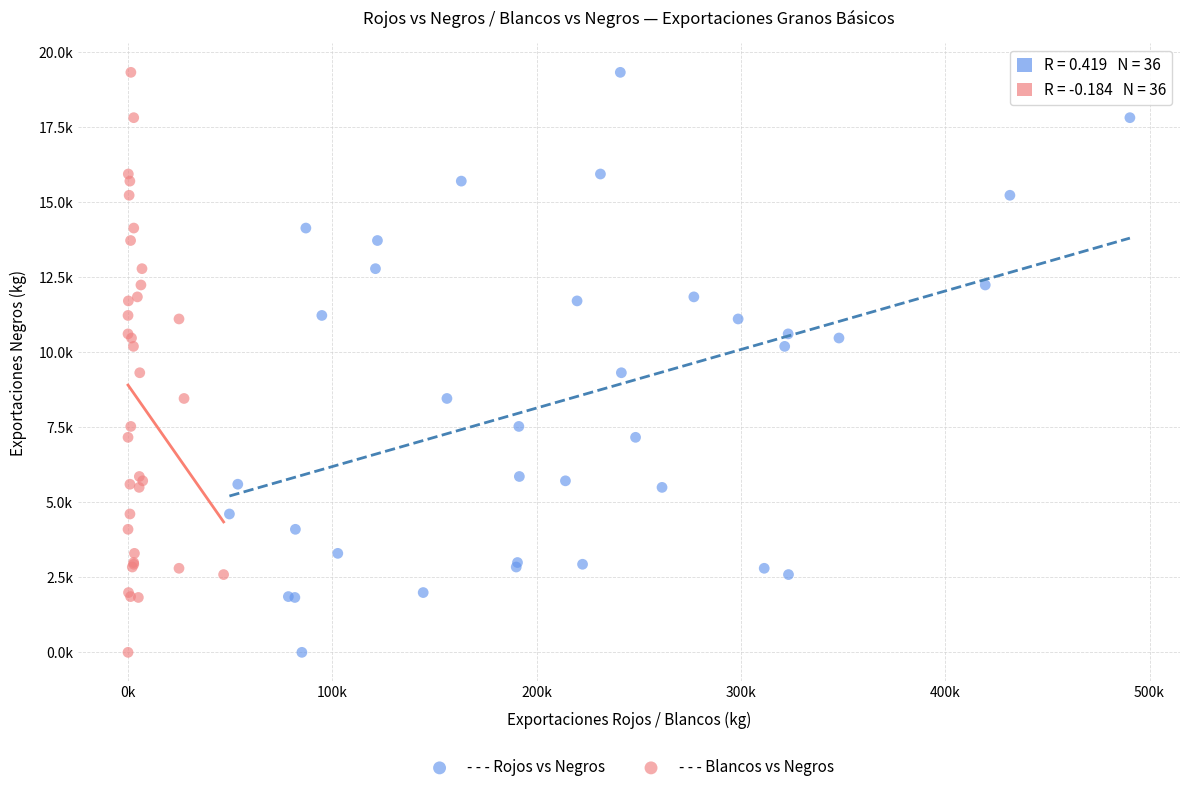

What are all the series names shown in the legend?

- - - Rojos vs Negros, - - - Blancos vs Negros